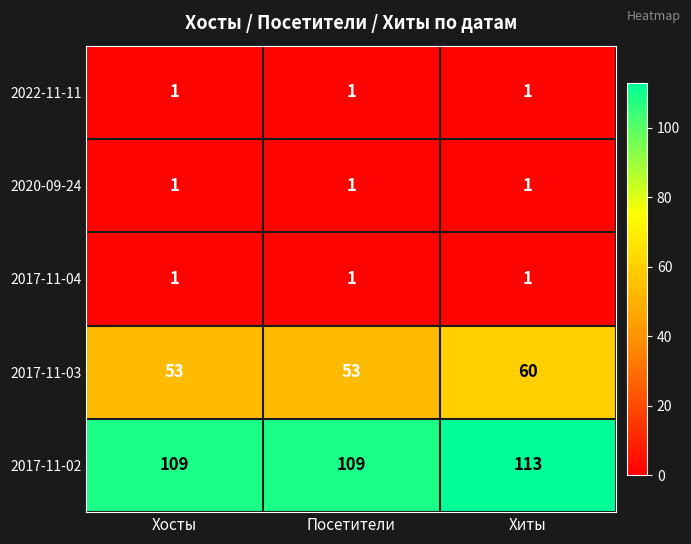

How many 2017-11-03 values are between 53 and 60?

3